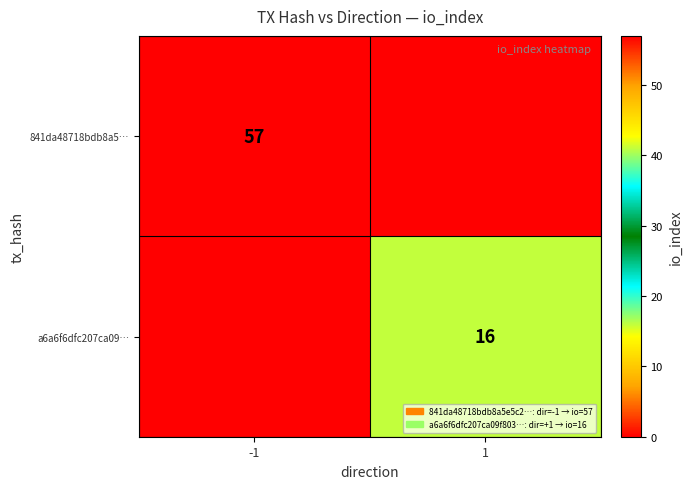

True or false: a6a6f6dfc207ca09… has a value of 16 at 1.

True